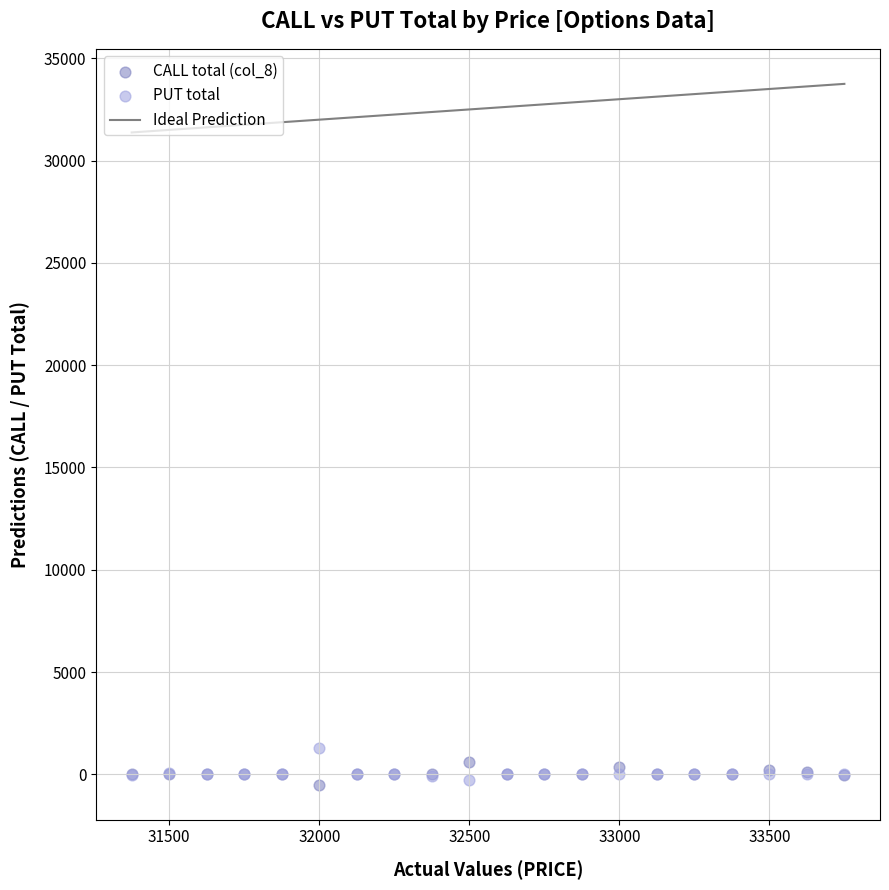

What is the X range (max minus min) for the scatter plot?

2375